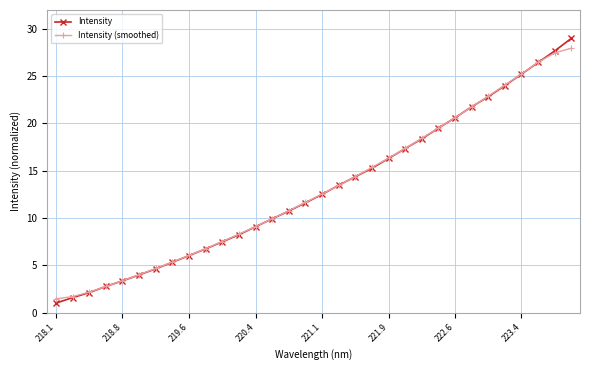

What is the greatest value displayed?

29.0